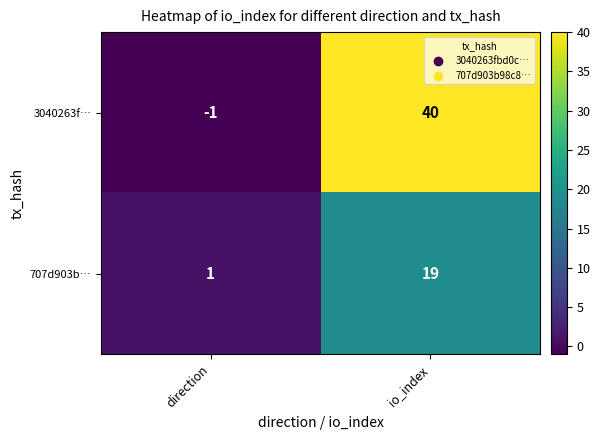

What is the difference between the maximum and minimum values in the 707d903b… series?

18